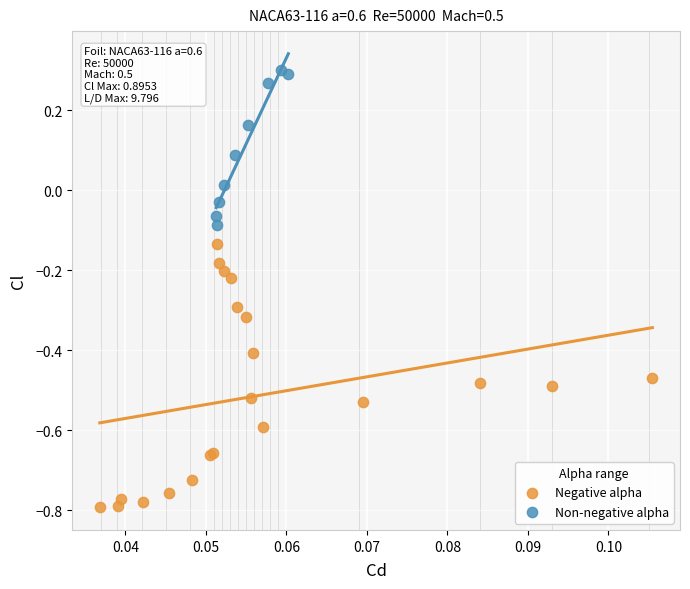

Which series has the widest spread of Y values?

Negative alpha